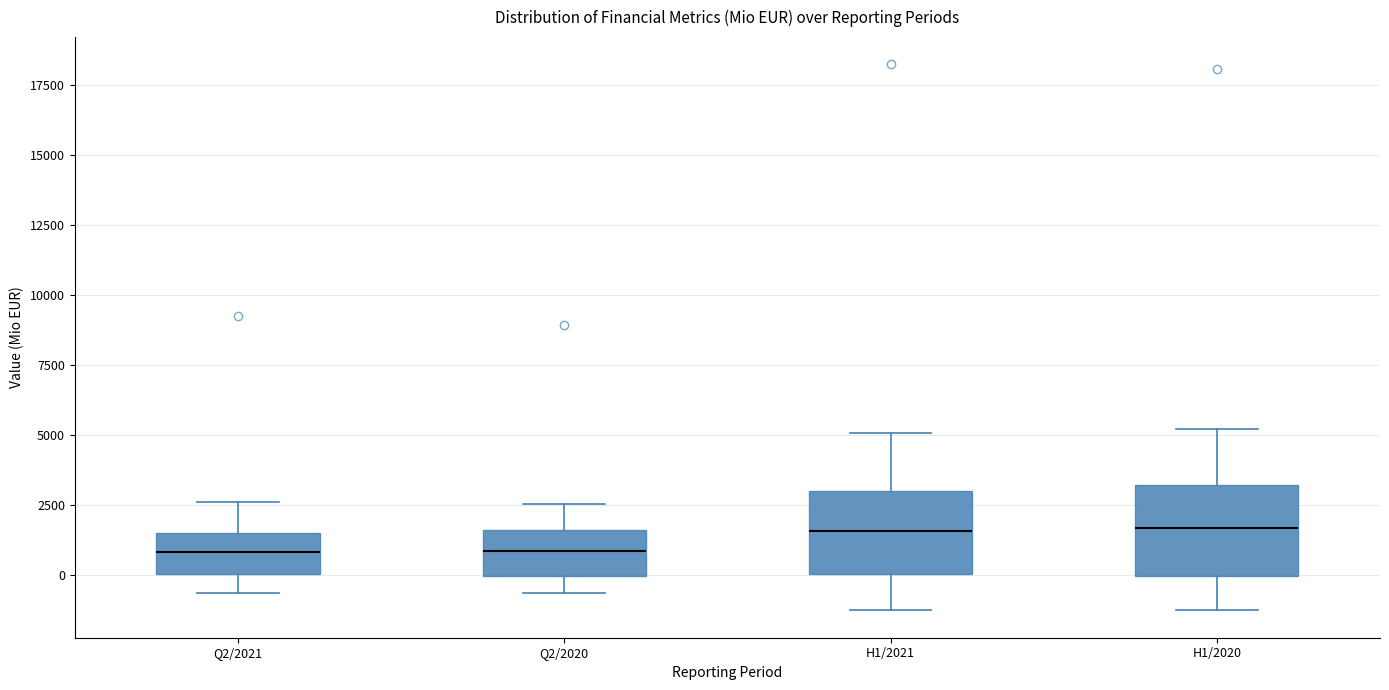

Where does the median line of the box for H1/2020 sit on the y-axis? The values are not printed on the chart, so give them approximately, as read against the axis.

1500